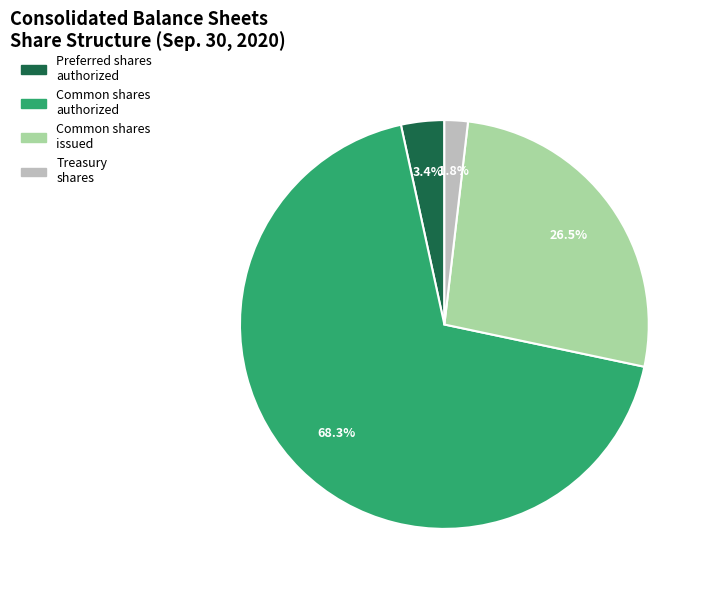

Which slice represents more than half of the pie?

Common shares authorized